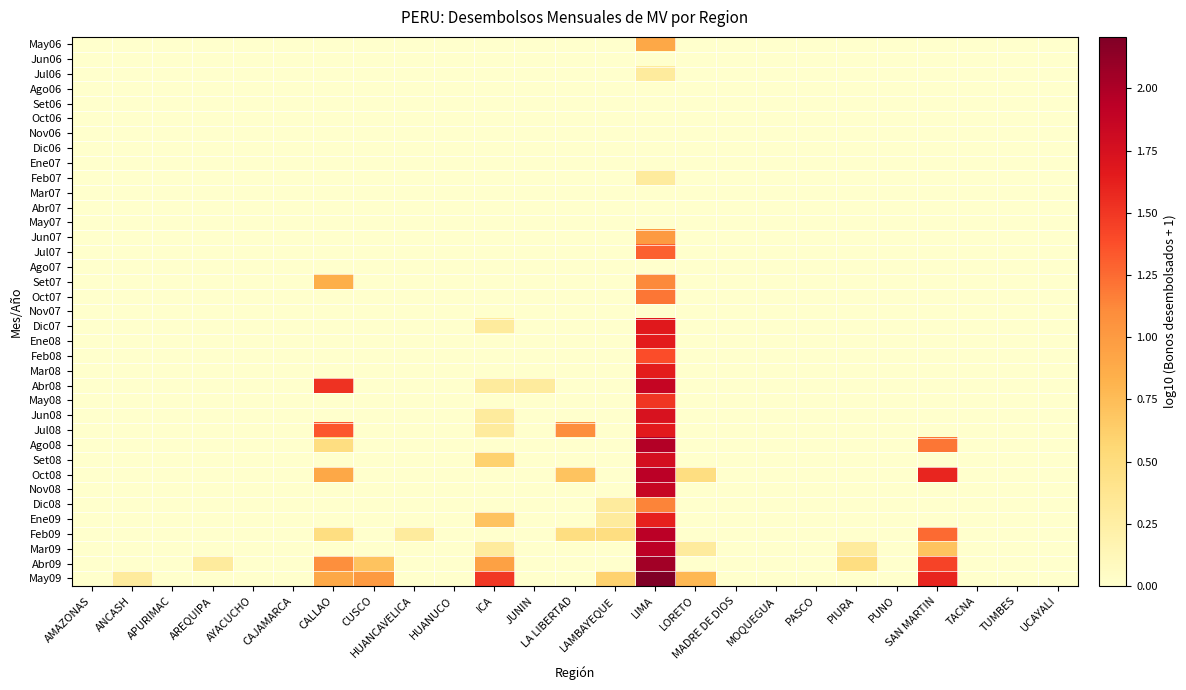

Reading left to right, what are all the values shown in this chart?

May06: AMAZONAS=0.0	ANCASH=0.0	APURIMAC=0.0	AREQUIPA=0.0	AYACUCHO=0.0	CAJAMARCA=0.0	CALLAO=0.0	CUSCO=0.0	HUANCAVELICA=0.0	HUANUCO=0.0	ICA=0.0	JUNIN=0.0	LA LIBERTAD=0.0	LAMBAYEQUE=0.0	LIMA=0.9	LORETO=0.0	MADRE DE DIOS=0.0	MOQUEGUA=0.0	PASCO=0.0	PIURA=0.0	PUNO=0.0	SAN MARTIN=0.0	TACNA=0.0	TUMBES=0.0	UCAYALI=0.0
Jun06: AMAZONAS=0.0	ANCASH=0.0	APURIMAC=0.0	AREQUIPA=0.0	AYACUCHO=0.0	CAJAMARCA=0.0	CALLAO=0.0	CUSCO=0.0	HUANCAVELICA=0.0	HUANUCO=0.0	ICA=0.0	JUNIN=0.0	LA LIBERTAD=0.0	LAMBAYEQUE=0.0	LIMA=0.0	LORETO=0.0	MADRE DE DIOS=0.0	MOQUEGUA=0.0	PASCO=0.0	PIURA=0.0	PUNO=0.0	SAN MARTIN=0.0	TACNA=0.0	TUMBES=0.0	UCAYALI=0.0
Jul06: AMAZONAS=0.0	ANCASH=0.0	APURIMAC=0.0	AREQUIPA=0.0	AYACUCHO=0.0	CAJAMARCA=0.0	CALLAO=0.0	CUSCO=0.0	HUANCAVELICA=0.0	HUANUCO=0.0	ICA=0.0	JUNIN=0.0	LA LIBERTAD=0.0	LAMBAYEQUE=0.0	LIMA=0.3	LORETO=0.0	MADRE DE DIOS=0.0	MOQUEGUA=0.0	PASCO=0.0	PIURA=0.0	PUNO=0.0	SAN MARTIN=0.0	TACNA=0.0	TUMBES=0.0	UCAYALI=0.0
Ago06: AMAZONAS=0.0	ANCASH=0.0	APURIMAC=0.0	AREQUIPA=0.0	AYACUCHO=0.0	CAJAMARCA=0.0	CALLAO=0.0	CUSCO=0.0	HUANCAVELICA=0.0	HUANUCO=0.0	ICA=0.0	JUNIN=0.0	LA LIBERTAD=0.0	LAMBAYEQUE=0.0	LIMA=0.0	LORETO=0.0	MADRE DE DIOS=0.0	MOQUEGUA=0.0	PASCO=0.0	PIURA=0.0	PUNO=0.0	SAN MARTIN=0.0	TACNA=0.0	TUMBES=0.0	UCAYALI=0.0
Set06: AMAZONAS=0.0	ANCASH=0.0	APURIMAC=0.0	AREQUIPA=0.0	AYACUCHO=0.0	CAJAMARCA=0.0	CALLAO=0.0	CUSCO=0.0	HUANCAVELICA=0.0	HUANUCO=0.0	ICA=0.0	JUNIN=0.0	LA LIBERTAD=0.0	LAMBAYEQUE=0.0	LIMA=0.0	LORETO=0.0	MADRE DE DIOS=0.0	MOQUEGUA=0.0	PASCO=0.0	PIURA=0.0	PUNO=0.0	SAN MARTIN=0.0	TACNA=0.0	TUMBES=0.0	UCAYALI=0.0
Oct06: AMAZONAS=0.0	ANCASH=0.0	APURIMAC=0.0	AREQUIPA=0.0	AYACUCHO=0.0	CAJAMARCA=0.0	CALLAO=0.0	CUSCO=0.0	HUANCAVELICA=0.0	HUANUCO=0.0	ICA=0.0	JUNIN=0.0	LA LIBERTAD=0.0	LAMBAYEQUE=0.0	LIMA=0.0	LORETO=0.0	MADRE DE DIOS=0.0	MOQUEGUA=0.0	PASCO=0.0	PIURA=0.0	PUNO=0.0	SAN MARTIN=0.0	TACNA=0.0	TUMBES=0.0	UCAYALI=0.0
Nov06: AMAZONAS=0.0	ANCASH=0.0	APURIMAC=0.0	AREQUIPA=0.0	AYACUCHO=0.0	CAJAMARCA=0.0	CALLAO=0.0	CUSCO=0.0	HUANCAVELICA=0.0	HUANUCO=0.0	ICA=0.0	JUNIN=0.0	LA LIBERTAD=0.0	LAMBAYEQUE=0.0	LIMA=0.0	LORETO=0.0	MADRE DE DIOS=0.0	MOQUEGUA=0.0	PASCO=0.0	PIURA=0.0	PUNO=0.0	SAN MARTIN=0.0	TACNA=0.0	TUMBES=0.0	UCAYALI=0.0
Dic06: AMAZONAS=0.0	ANCASH=0.0	APURIMAC=0.0	AREQUIPA=0.0	AYACUCHO=0.0	CAJAMARCA=0.0	CALLAO=0.0	CUSCO=0.0	HUANCAVELICA=0.0	HUANUCO=0.0	ICA=0.0	JUNIN=0.0	LA LIBERTAD=0.0	LAMBAYEQUE=0.0	LIMA=0.0	LORETO=0.0	MADRE DE DIOS=0.0	MOQUEGUA=0.0	PASCO=0.0	PIURA=0.0	PUNO=0.0	SAN MARTIN=0.0	TACNA=0.0	TUMBES=0.0	UCAYALI=0.0
Ene07: AMAZONAS=0.0	ANCASH=0.0	APURIMAC=0.0	AREQUIPA=0.0	AYACUCHO=0.0	CAJAMARCA=0.0	CALLAO=0.0	CUSCO=0.0	HUANCAVELICA=0.0	HUANUCO=0.0	ICA=0.0	JUNIN=0.0	LA LIBERTAD=0.0	LAMBAYEQUE=0.0	LIMA=0.0	LORETO=0.0	MADRE DE DIOS=0.0	MOQUEGUA=0.0	PASCO=0.0	PIURA=0.0	PUNO=0.0	SAN MARTIN=0.0	TACNA=0.0	TUMBES=0.0	UCAYALI=0.0
Feb07: AMAZONAS=0.0	ANCASH=0.0	APURIMAC=0.0	AREQUIPA=0.0	AYACUCHO=0.0	CAJAMARCA=0.0	CALLAO=0.0	CUSCO=0.0	HUANCAVELICA=0.0	HUANUCO=0.0	ICA=0.0	JUNIN=0.0	LA LIBERTAD=0.0	LAMBAYEQUE=0.0	LIMA=0.3	LORETO=0.0	MADRE DE DIOS=0.0	MOQUEGUA=0.0	PASCO=0.0	PIURA=0.0	PUNO=0.0	SAN MARTIN=0.0	TACNA=0.0	TUMBES=0.0	UCAYALI=0.0
Mar07: AMAZONAS=0.0	ANCASH=0.0	APURIMAC=0.0	AREQUIPA=0.0	AYACUCHO=0.0	CAJAMARCA=0.0	CALLAO=0.0	CUSCO=0.0	HUANCAVELICA=0.0	HUANUCO=0.0	ICA=0.0	JUNIN=0.0	LA LIBERTAD=0.0	LAMBAYEQUE=0.0	LIMA=0.0	LORETO=0.0	MADRE DE DIOS=0.0	MOQUEGUA=0.0	PASCO=0.0	PIURA=0.0	PUNO=0.0	SAN MARTIN=0.0	TACNA=0.0	TUMBES=0.0	UCAYALI=0.0
Abr07: AMAZONAS=0.0	ANCASH=0.0	APURIMAC=0.0	AREQUIPA=0.0	AYACUCHO=0.0	CAJAMARCA=0.0	CALLAO=0.0	CUSCO=0.0	HUANCAVELICA=0.0	HUANUCO=0.0	ICA=0.0	JUNIN=0.0	LA LIBERTAD=0.0	LAMBAYEQUE=0.0	LIMA=0.0	LORETO=0.0	MADRE DE DIOS=0.0	MOQUEGUA=0.0	PASCO=0.0	PIURA=0.0	PUNO=0.0	SAN MARTIN=0.0	TACNA=0.0	TUMBES=0.0	UCAYALI=0.0
May07: AMAZONAS=0.0	ANCASH=0.0	APURIMAC=0.0	AREQUIPA=0.0	AYACUCHO=0.0	CAJAMARCA=0.0	CALLAO=0.0	CUSCO=0.0	HUANCAVELICA=0.0	HUANUCO=0.0	ICA=0.0	JUNIN=0.0	LA LIBERTAD=0.0	LAMBAYEQUE=0.0	LIMA=0.0	LORETO=0.0	MADRE DE DIOS=0.0	MOQUEGUA=0.0	PASCO=0.0	PIURA=0.0	PUNO=0.0	SAN MARTIN=0.0	TACNA=0.0	TUMBES=0.0	UCAYALI=0.0
Jun07: AMAZONAS=0.0	ANCASH=0.0	APURIMAC=0.0	AREQUIPA=0.0	AYACUCHO=0.0	CAJAMARCA=0.0	CALLAO=0.0	CUSCO=0.0	HUANCAVELICA=0.0	HUANUCO=0.0	ICA=0.0	JUNIN=0.0	LA LIBERTAD=0.0	LAMBAYEQUE=0.0	LIMA=1.0	LORETO=0.0	MADRE DE DIOS=0.0	MOQUEGUA=0.0	PASCO=0.0	PIURA=0.0	PUNO=0.0	SAN MARTIN=0.0	TACNA=0.0	TUMBES=0.0	UCAYALI=0.0
Jul07: AMAZONAS=0.0	ANCASH=0.0	APURIMAC=0.0	AREQUIPA=0.0	AYACUCHO=0.0	CAJAMARCA=0.0	CALLAO=0.0	CUSCO=0.0	HUANCAVELICA=0.0	HUANUCO=0.0	ICA=0.0	JUNIN=0.0	LA LIBERTAD=0.0	LAMBAYEQUE=0.0	LIMA=1.3	LORETO=0.0	MADRE DE DIOS=0.0	MOQUEGUA=0.0	PASCO=0.0	PIURA=0.0	PUNO=0.0	SAN MARTIN=0.0	TACNA=0.0	TUMBES=0.0	UCAYALI=0.0
Ago07: AMAZONAS=0.0	ANCASH=0.0	APURIMAC=0.0	AREQUIPA=0.0	AYACUCHO=0.0	CAJAMARCA=0.0	CALLAO=0.0	CUSCO=0.0	HUANCAVELICA=0.0	HUANUCO=0.0	ICA=0.0	JUNIN=0.0	LA LIBERTAD=0.0	LAMBAYEQUE=0.0	LIMA=0.0	LORETO=0.0	MADRE DE DIOS=0.0	MOQUEGUA=0.0	PASCO=0.0	PIURA=0.0	PUNO=0.0	SAN MARTIN=0.0	TACNA=0.0	TUMBES=0.0	UCAYALI=0.0
Set07: AMAZONAS=0.0	ANCASH=0.0	APURIMAC=0.0	AREQUIPA=0.0	AYACUCHO=0.0	CAJAMARCA=0.0	CALLAO=0.8	CUSCO=0.0	HUANCAVELICA=0.0	HUANUCO=0.0	ICA=0.0	JUNIN=0.0	LA LIBERTAD=0.0	LAMBAYEQUE=0.0	LIMA=1.1	LORETO=0.0	MADRE DE DIOS=0.0	MOQUEGUA=0.0	PASCO=0.0	PIURA=0.0	PUNO=0.0	SAN MARTIN=0.0	TACNA=0.0	TUMBES=0.0	UCAYALI=0.0
Oct07: AMAZONAS=0.0	ANCASH=0.0	APURIMAC=0.0	AREQUIPA=0.0	AYACUCHO=0.0	CAJAMARCA=0.0	CALLAO=0.0	CUSCO=0.0	HUANCAVELICA=0.0	HUANUCO=0.0	ICA=0.0	JUNIN=0.0	LA LIBERTAD=0.0	LAMBAYEQUE=0.0	LIMA=1.2	LORETO=0.0	MADRE DE DIOS=0.0	MOQUEGUA=0.0	PASCO=0.0	PIURA=0.0	PUNO=0.0	SAN MARTIN=0.0	TACNA=0.0	TUMBES=0.0	UCAYALI=0.0
Nov07: AMAZONAS=0.0	ANCASH=0.0	APURIMAC=0.0	AREQUIPA=0.0	AYACUCHO=0.0	CAJAMARCA=0.0	CALLAO=0.0	CUSCO=0.0	HUANCAVELICA=0.0	HUANUCO=0.0	ICA=0.0	JUNIN=0.0	LA LIBERTAD=0.0	LAMBAYEQUE=0.0	LIMA=0.0	LORETO=0.0	MADRE DE DIOS=0.0	MOQUEGUA=0.0	PASCO=0.0	PIURA=0.0	PUNO=0.0	SAN MARTIN=0.0	TACNA=0.0	TUMBES=0.0	UCAYALI=0.0
Dic07: AMAZONAS=0.0	ANCASH=0.0	APURIMAC=0.0	AREQUIPA=0.0	AYACUCHO=0.0	CAJAMARCA=0.0	CALLAO=0.0	CUSCO=0.0	HUANCAVELICA=0.0	HUANUCO=0.0	ICA=0.3	JUNIN=0.0	LA LIBERTAD=0.0	LAMBAYEQUE=0.0	LIMA=1.7	LORETO=0.0	MADRE DE DIOS=0.0	MOQUEGUA=0.0	PASCO=0.0	PIURA=0.0	PUNO=0.0	SAN MARTIN=0.0	TACNA=0.0	TUMBES=0.0	UCAYALI=0.0
Ene08: AMAZONAS=0.0	ANCASH=0.0	APURIMAC=0.0	AREQUIPA=0.0	AYACUCHO=0.0	CAJAMARCA=0.0	CALLAO=0.0	CUSCO=0.0	HUANCAVELICA=0.0	HUANUCO=0.0	ICA=0.0	JUNIN=0.0	LA LIBERTAD=0.0	LAMBAYEQUE=0.0	LIMA=1.7	LORETO=0.0	MADRE DE DIOS=0.0	MOQUEGUA=0.0	PASCO=0.0	PIURA=0.0	PUNO=0.0	SAN MARTIN=0.0	TACNA=0.0	TUMBES=0.0	UCAYALI=0.0
Feb08: AMAZONAS=0.0	ANCASH=0.0	APURIMAC=0.0	AREQUIPA=0.0	AYACUCHO=0.0	CAJAMARCA=0.0	CALLAO=0.0	CUSCO=0.0	HUANCAVELICA=0.0	HUANUCO=0.0	ICA=0.0	JUNIN=0.0	LA LIBERTAD=0.0	LAMBAYEQUE=0.0	LIMA=1.4	LORETO=0.0	MADRE DE DIOS=0.0	MOQUEGUA=0.0	PASCO=0.0	PIURA=0.0	PUNO=0.0	SAN MARTIN=0.0	TACNA=0.0	TUMBES=0.0	UCAYALI=0.0
Mar08: AMAZONAS=0.0	ANCASH=0.0	APURIMAC=0.0	AREQUIPA=0.0	AYACUCHO=0.0	CAJAMARCA=0.0	CALLAO=0.0	CUSCO=0.0	HUANCAVELICA=0.0	HUANUCO=0.0	ICA=0.0	JUNIN=0.0	LA LIBERTAD=0.0	LAMBAYEQUE=0.0	LIMA=1.6	LORETO=0.0	MADRE DE DIOS=0.0	MOQUEGUA=0.0	PASCO=0.0	PIURA=0.0	PUNO=0.0	SAN MARTIN=0.0	TACNA=0.0	TUMBES=0.0	UCAYALI=0.0
Abr08: AMAZONAS=0.0	ANCASH=0.0	APURIMAC=0.0	AREQUIPA=0.0	AYACUCHO=0.0	CAJAMARCA=0.0	CALLAO=1.5	CUSCO=0.0	HUANCAVELICA=0.0	HUANUCO=0.0	ICA=0.3	JUNIN=0.3	LA LIBERTAD=0.0	LAMBAYEQUE=0.0	LIMA=1.9	LORETO=0.0	MADRE DE DIOS=0.0	MOQUEGUA=0.0	PASCO=0.0	PIURA=0.0	PUNO=0.0	SAN MARTIN=0.0	TACNA=0.0	TUMBES=0.0	UCAYALI=0.0
May08: AMAZONAS=0.0	ANCASH=0.0	APURIMAC=0.0	AREQUIPA=0.0	AYACUCHO=0.0	CAJAMARCA=0.0	CALLAO=0.0	CUSCO=0.0	HUANCAVELICA=0.0	HUANUCO=0.0	ICA=0.0	JUNIN=0.0	LA LIBERTAD=0.0	LAMBAYEQUE=0.0	LIMA=1.5	LORETO=0.0	MADRE DE DIOS=0.0	MOQUEGUA=0.0	PASCO=0.0	PIURA=0.0	PUNO=0.0	SAN MARTIN=0.0	TACNA=0.0	TUMBES=0.0	UCAYALI=0.0
Jun08: AMAZONAS=0.0	ANCASH=0.0	APURIMAC=0.0	AREQUIPA=0.0	AYACUCHO=0.0	CAJAMARCA=0.0	CALLAO=0.0	CUSCO=0.0	HUANCAVELICA=0.0	HUANUCO=0.0	ICA=0.3	JUNIN=0.0	LA LIBERTAD=0.0	LAMBAYEQUE=0.0	LIMA=1.7	LORETO=0.0	MADRE DE DIOS=0.0	MOQUEGUA=0.0	PASCO=0.0	PIURA=0.0	PUNO=0.0	SAN MARTIN=0.0	TACNA=0.0	TUMBES=0.0	UCAYALI=0.0
Jul08: AMAZONAS=0.0	ANCASH=0.0	APURIMAC=0.0	AREQUIPA=0.0	AYACUCHO=0.0	CAJAMARCA=0.0	CALLAO=1.3	CUSCO=0.0	HUANCAVELICA=0.0	HUANUCO=0.0	ICA=0.3	JUNIN=0.0	LA LIBERTAD=1.1	LAMBAYEQUE=0.0	LIMA=1.7	LORETO=0.0	MADRE DE DIOS=0.0	MOQUEGUA=0.0	PASCO=0.0	PIURA=0.0	PUNO=0.0	SAN MARTIN=0.0	TACNA=0.0	TUMBES=0.0	UCAYALI=0.0
Ago08: AMAZONAS=0.0	ANCASH=0.0	APURIMAC=0.0	AREQUIPA=0.0	AYACUCHO=0.0	CAJAMARCA=0.0	CALLAO=0.5	CUSCO=0.0	HUANCAVELICA=0.0	HUANUCO=0.0	ICA=0.0	JUNIN=0.0	LA LIBERTAD=0.0	LAMBAYEQUE=0.0	LIMA=2.0	LORETO=0.0	MADRE DE DIOS=0.0	MOQUEGUA=0.0	PASCO=0.0	PIURA=0.0	PUNO=0.0	SAN MARTIN=1.2	TACNA=0.0	TUMBES=0.0	UCAYALI=0.0
Set08: AMAZONAS=0.0	ANCASH=0.0	APURIMAC=0.0	AREQUIPA=0.0	AYACUCHO=0.0	CAJAMARCA=0.0	CALLAO=0.0	CUSCO=0.0	HUANCAVELICA=0.0	HUANUCO=0.0	ICA=0.6	JUNIN=0.0	LA LIBERTAD=0.0	LAMBAYEQUE=0.0	LIMA=1.8	LORETO=0.0	MADRE DE DIOS=0.0	MOQUEGUA=0.0	PASCO=0.0	PIURA=0.0	PUNO=0.0	SAN MARTIN=0.0	TACNA=0.0	TUMBES=0.0	UCAYALI=0.0
Oct08: AMAZONAS=0.0	ANCASH=0.0	APURIMAC=0.0	AREQUIPA=0.0	AYACUCHO=0.0	CAJAMARCA=0.0	CALLAO=0.9	CUSCO=0.0	HUANCAVELICA=0.0	HUANUCO=0.0	ICA=0.0	JUNIN=0.0	LA LIBERTAD=0.7	LAMBAYEQUE=0.0	LIMA=1.9	LORETO=0.5	MADRE DE DIOS=0.0	MOQUEGUA=0.0	PASCO=0.0	PIURA=0.0	PUNO=0.0	SAN MARTIN=1.6	TACNA=0.0	TUMBES=0.0	UCAYALI=0.0
Nov08: AMAZONAS=0.0	ANCASH=0.0	APURIMAC=0.0	AREQUIPA=0.0	AYACUCHO=0.0	CAJAMARCA=0.0	CALLAO=0.0	CUSCO=0.0	HUANCAVELICA=0.0	HUANUCO=0.0	ICA=0.0	JUNIN=0.0	LA LIBERTAD=0.0	LAMBAYEQUE=0.0	LIMA=1.9	LORETO=0.0	MADRE DE DIOS=0.0	MOQUEGUA=0.0	PASCO=0.0	PIURA=0.0	PUNO=0.0	SAN MARTIN=0.0	TACNA=0.0	TUMBES=0.0	UCAYALI=0.0
Dic08: AMAZONAS=0.0	ANCASH=0.0	APURIMAC=0.0	AREQUIPA=0.0	AYACUCHO=0.0	CAJAMARCA=0.0	CALLAO=0.0	CUSCO=0.0	HUANCAVELICA=0.0	HUANUCO=0.0	ICA=0.0	JUNIN=0.0	LA LIBERTAD=0.0	LAMBAYEQUE=0.3	LIMA=1.1	LORETO=0.0	MADRE DE DIOS=0.0	MOQUEGUA=0.0	PASCO=0.0	PIURA=0.0	PUNO=0.0	SAN MARTIN=0.0	TACNA=0.0	TUMBES=0.0	UCAYALI=0.0
Ene09: AMAZONAS=0.0	ANCASH=0.0	APURIMAC=0.0	AREQUIPA=0.0	AYACUCHO=0.0	CAJAMARCA=0.0	CALLAO=0.0	CUSCO=0.0	HUANCAVELICA=0.0	HUANUCO=0.0	ICA=0.7	JUNIN=0.0	LA LIBERTAD=0.0	LAMBAYEQUE=0.3	LIMA=1.6	LORETO=0.0	MADRE DE DIOS=0.0	MOQUEGUA=0.0	PASCO=0.0	PIURA=0.0	PUNO=0.0	SAN MARTIN=0.0	TACNA=0.0	TUMBES=0.0	UCAYALI=0.0
Feb09: AMAZONAS=0.0	ANCASH=0.0	APURIMAC=0.0	AREQUIPA=0.0	AYACUCHO=0.0	CAJAMARCA=0.0	CALLAO=0.5	CUSCO=0.0	HUANCAVELICA=0.3	HUANUCO=0.0	ICA=0.0	JUNIN=0.0	LA LIBERTAD=0.5	LAMBAYEQUE=0.5	LIMA=1.9	LORETO=0.0	MADRE DE DIOS=0.0	MOQUEGUA=0.0	PASCO=0.0	PIURA=0.0	PUNO=0.0	SAN MARTIN=1.3	TACNA=0.0	TUMBES=0.0	UCAYALI=0.0
Mar09: AMAZONAS=0.0	ANCASH=0.0	APURIMAC=0.0	AREQUIPA=0.0	AYACUCHO=0.0	CAJAMARCA=0.0	CALLAO=0.0	CUSCO=0.0	HUANCAVELICA=0.0	HUANUCO=0.0	ICA=0.3	JUNIN=0.0	LA LIBERTAD=0.0	LAMBAYEQUE=0.0	LIMA=1.9	LORETO=0.3	MADRE DE DIOS=0.0	MOQUEGUA=0.0	PASCO=0.0	PIURA=0.3	PUNO=0.0	SAN MARTIN=0.7	TACNA=0.0	TUMBES=0.0	UCAYALI=0.0
Abr09: AMAZONAS=0.0	ANCASH=0.0	APURIMAC=0.0	AREQUIPA=0.3	AYACUCHO=0.0	CAJAMARCA=0.0	CALLAO=1.1	CUSCO=0.7	HUANCAVELICA=0.0	HUANUCO=0.0	ICA=1.0	JUNIN=0.0	LA LIBERTAD=0.0	LAMBAYEQUE=0.0	LIMA=2.0	LORETO=0.0	MADRE DE DIOS=0.0	MOQUEGUA=0.0	PASCO=0.0	PIURA=0.5	PUNO=0.0	SAN MARTIN=1.4	TACNA=0.0	TUMBES=0.0	UCAYALI=0.0
May09: AMAZONAS=0.0	ANCASH=0.3	APURIMAC=0.0	AREQUIPA=0.0	AYACUCHO=0.0	CAJAMARCA=0.0	CALLAO=0.9	CUSCO=1.0	HUANCAVELICA=0.0	HUANUCO=0.0	ICA=1.5	JUNIN=0.0	LA LIBERTAD=0.0	LAMBAYEQUE=0.6	LIMA=2.2	LORETO=0.8	MADRE DE DIOS=0.0	MOQUEGUA=0.0	PASCO=0.0	PIURA=0.0	PUNO=0.0	SAN MARTIN=1.6	TACNA=0.0	TUMBES=0.0	UCAYALI=0.0